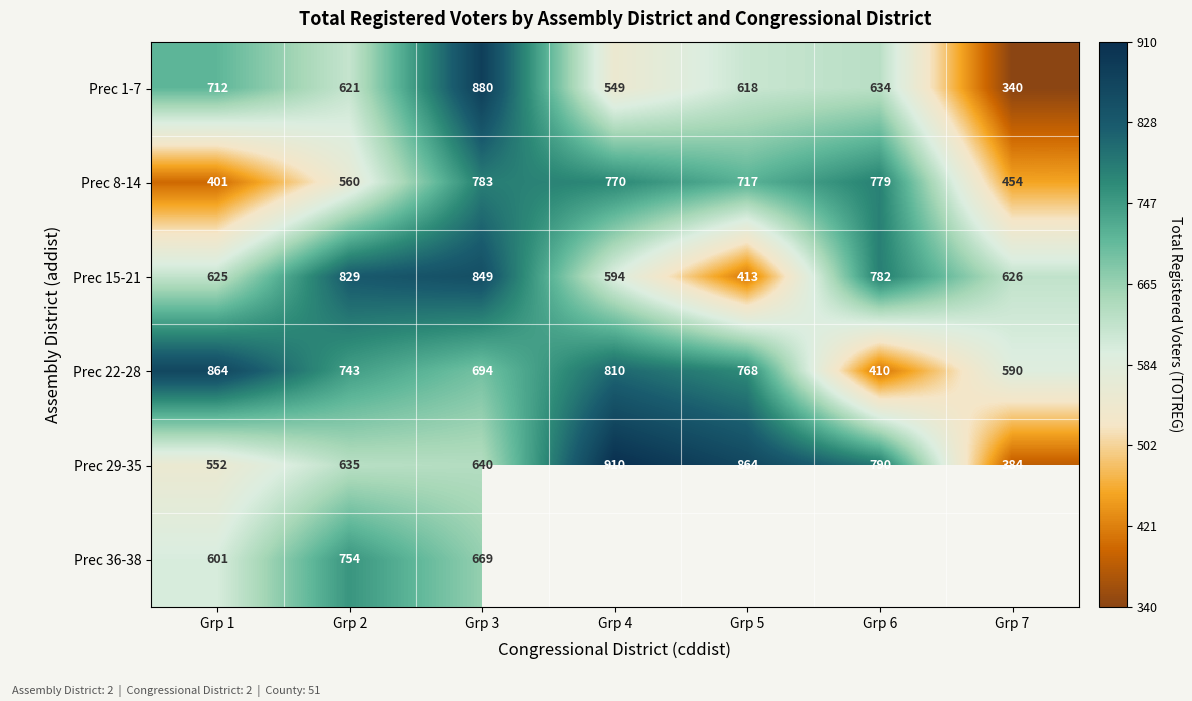

What is the sum of all Prec 29-35 values?

4775